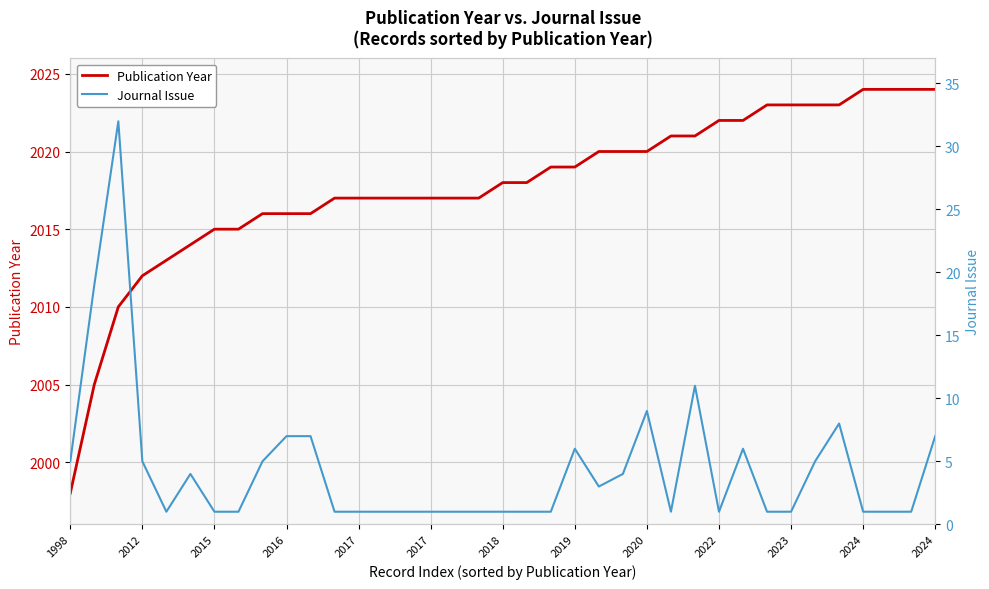

Is the value of Publication Year at 31 greater than the value of Journal Issue at 20?

Yes